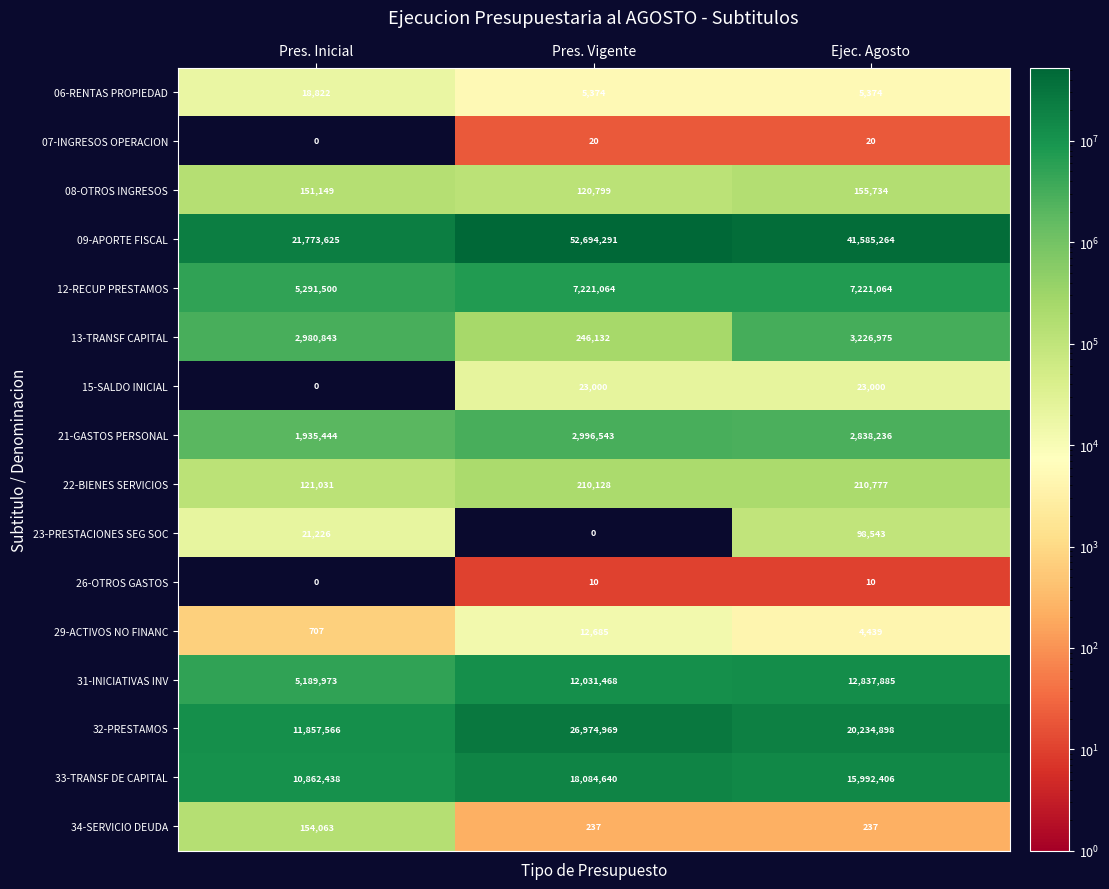

What is the difference between the highest and lowest values at Pres. Vigente?

52694291